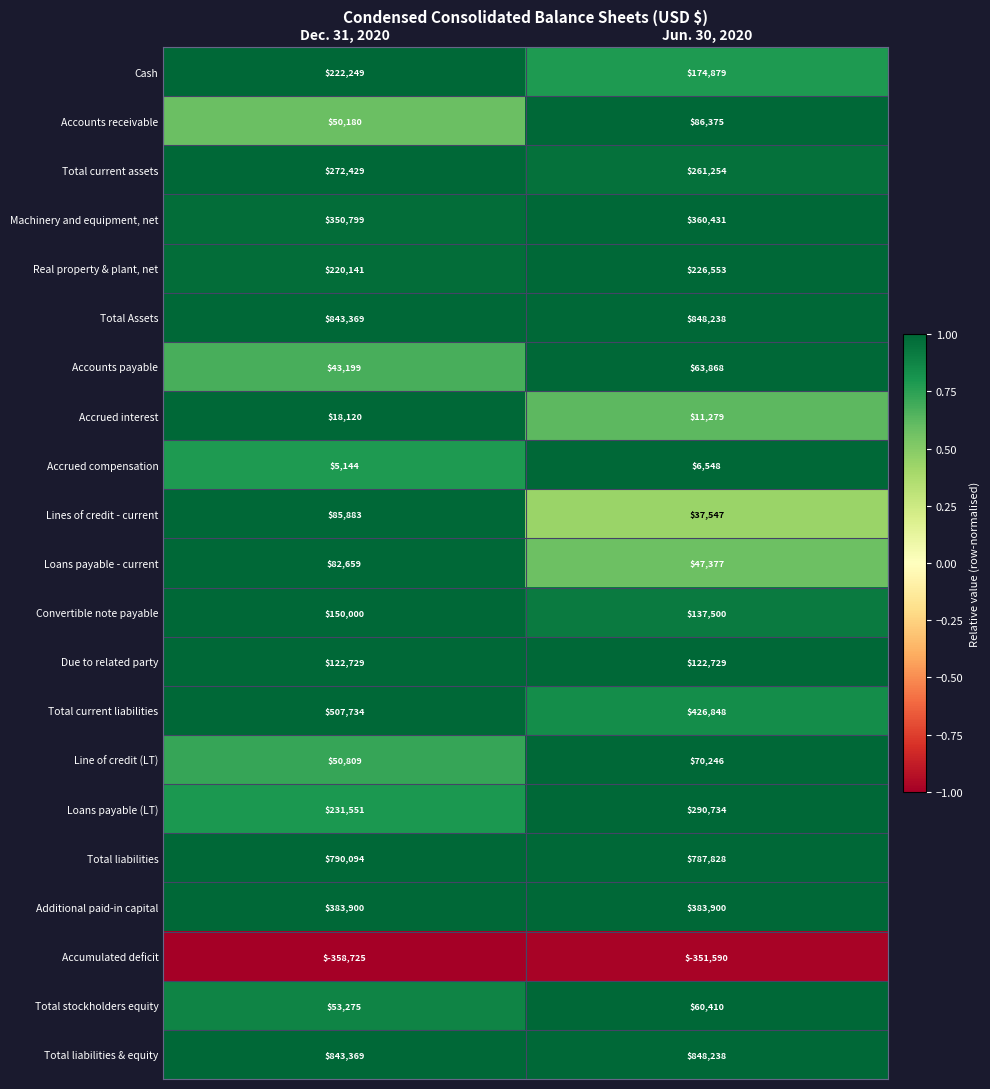

At which category is the sum across all series the highest?

Dec. 31, 2020